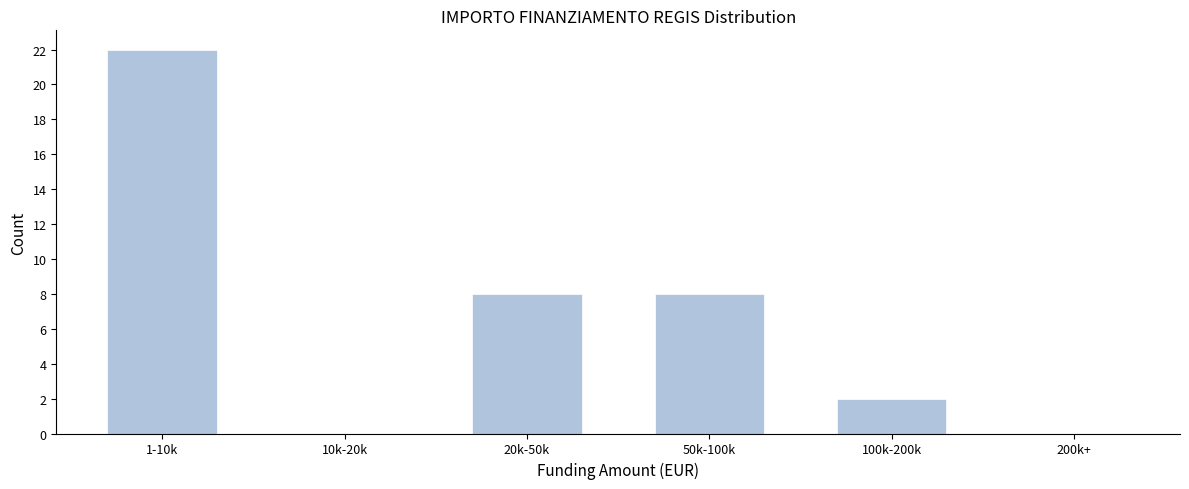

Reading right to left, extract all data points from this chart.

200k+=0	100k-200k=2	50k-100k=8	20k-50k=8	10k-20k=0	1-10k=22